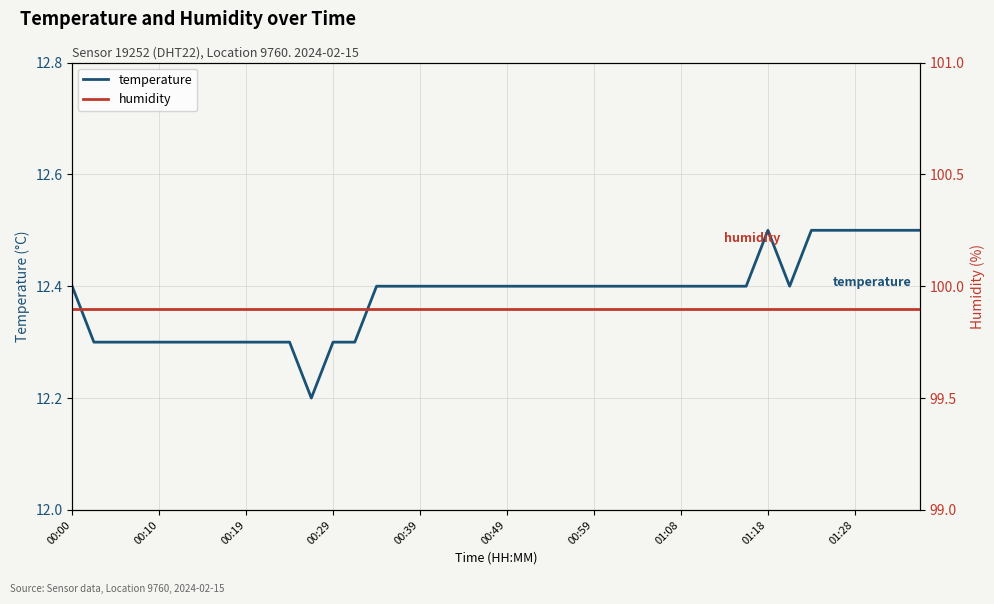

What is the minimum value for temperature?

12.2